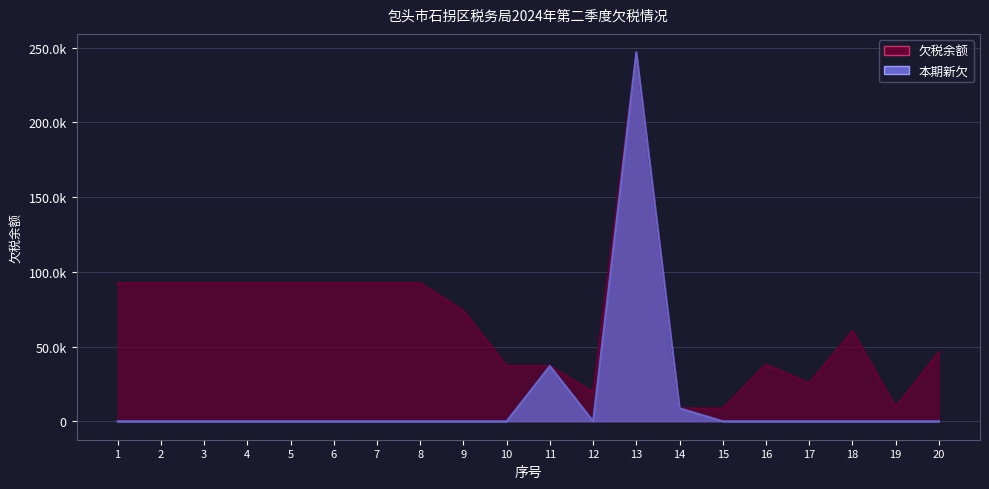

At how many categories does at least one series exceed 191980?

1